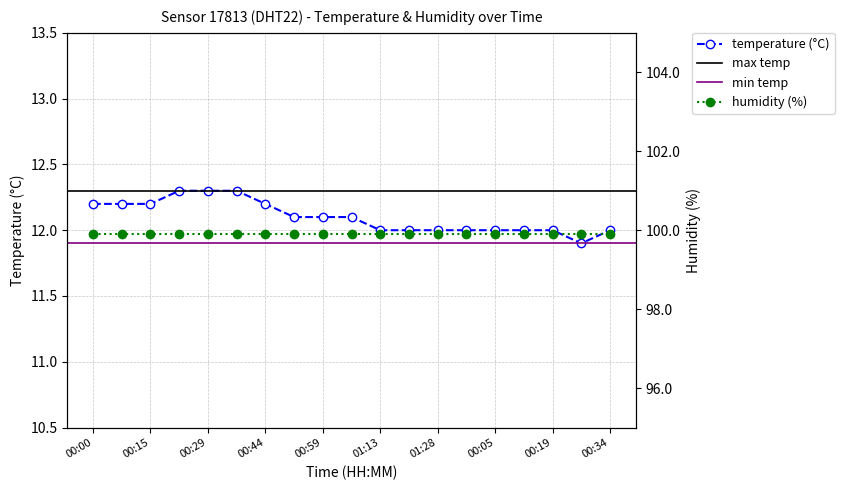

Is it true that the value at 00:29 is 3.0?

False